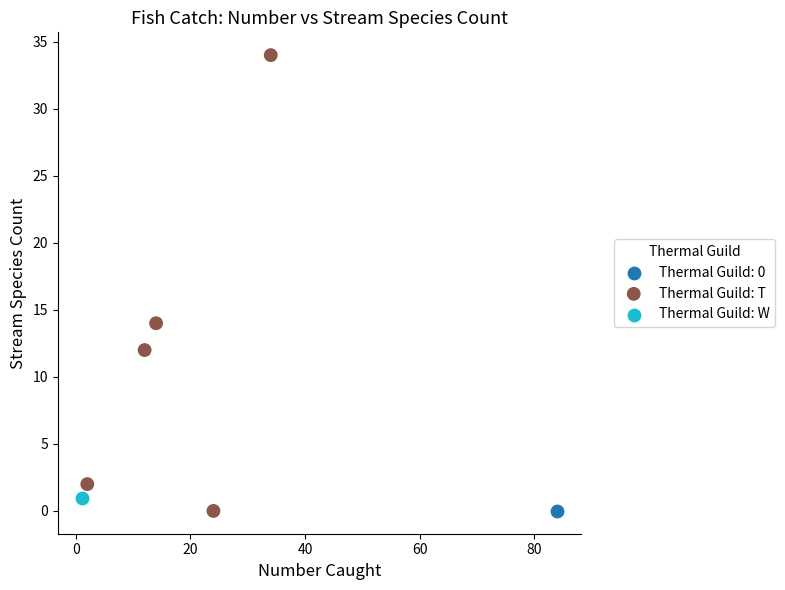

What are all the series names shown in the legend?

Thermal Guild: T, Thermal Guild: W, Thermal Guild: 0